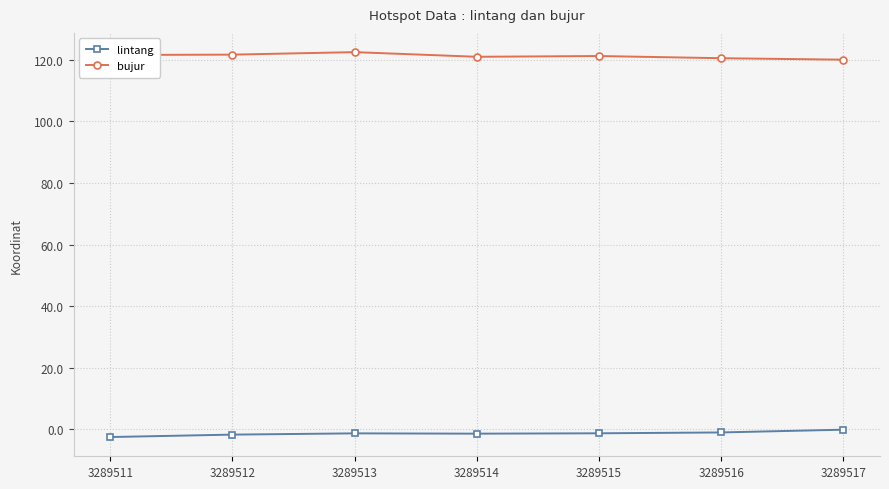

List the series in order of their overall mean, lowest first.

lintang, bujur